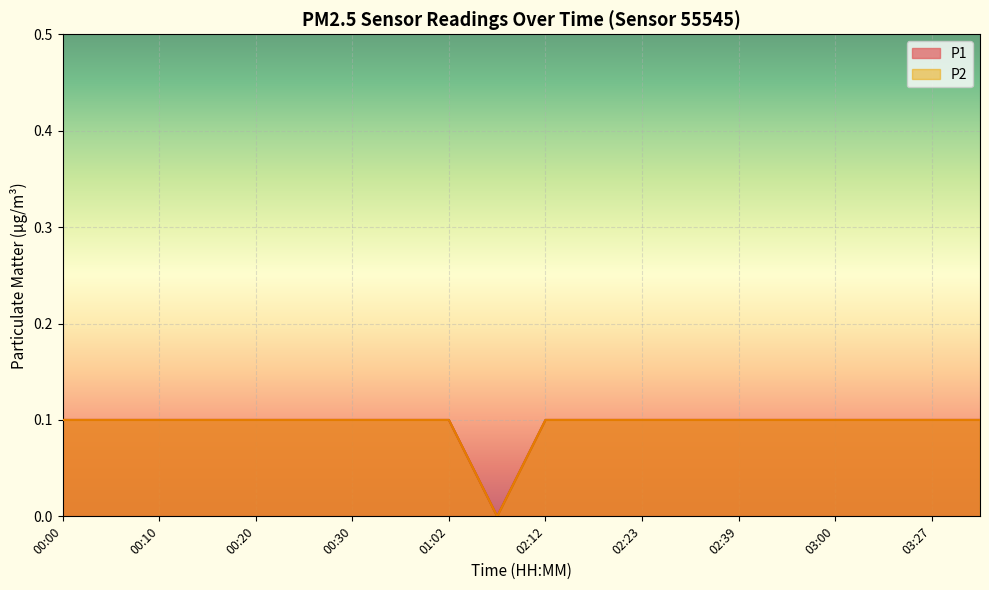

At which category is the sum across all series the highest?

00:00